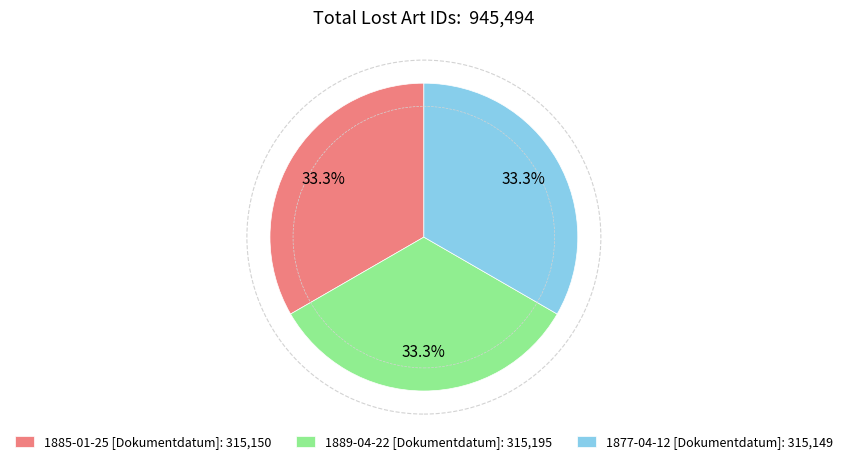

What is the ratio of the value at 1889-04-22 [Dokumentdatum]: 315,195 to the value at 1877-04-12 [Dokumentdatum]: 315,149?

1.0